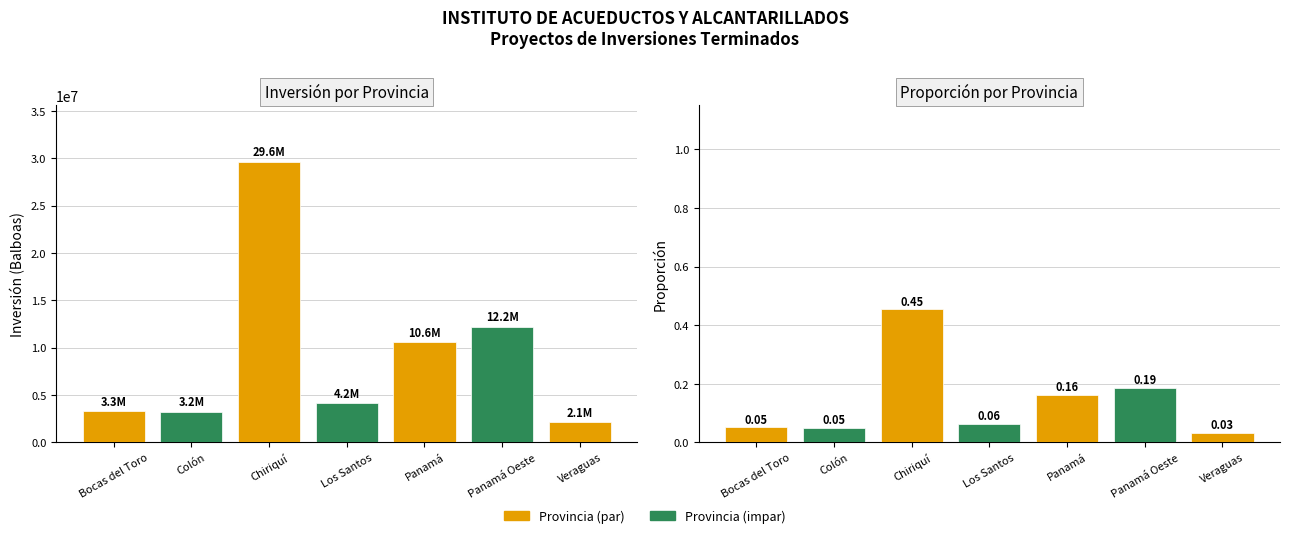

Between Veraguas and Chiriquí, which is larger?

Chiriquí